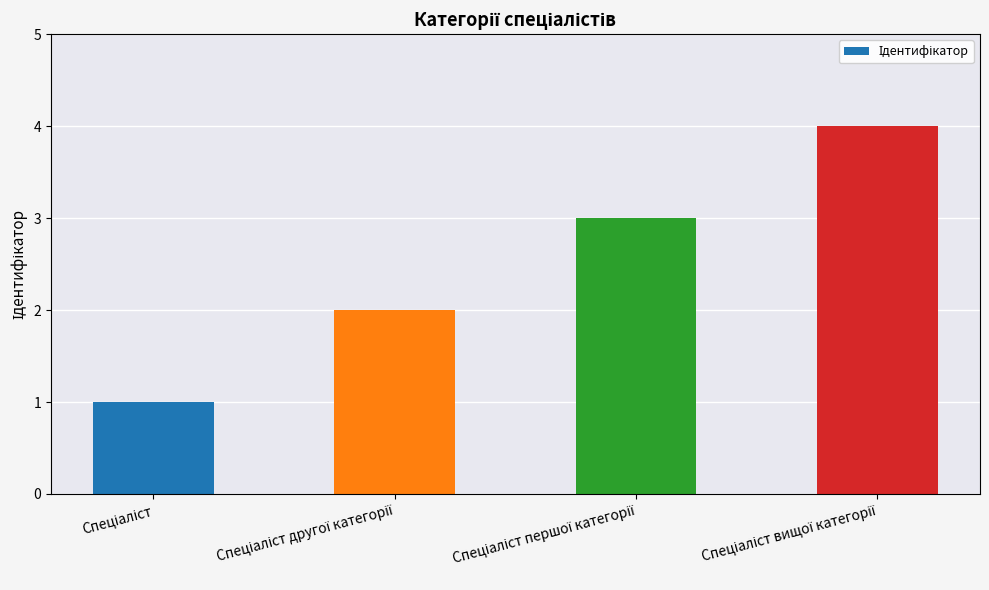

What is the sum of all values?

10